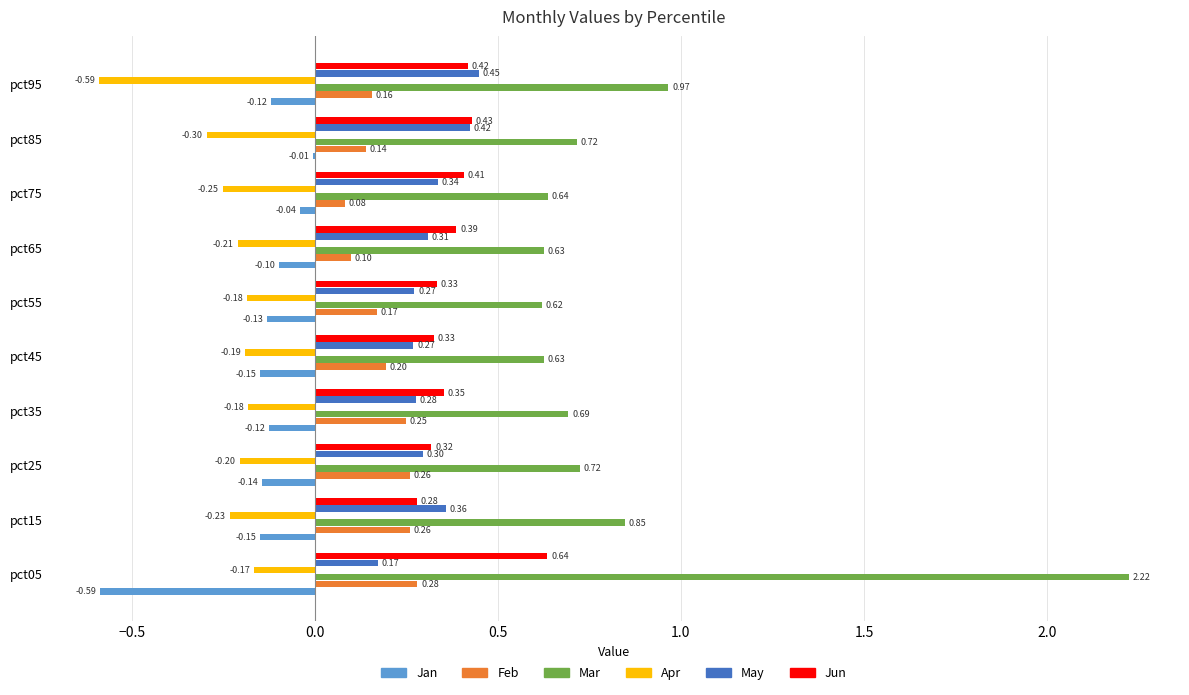

At which category is the sum across all series the highest?

pct05